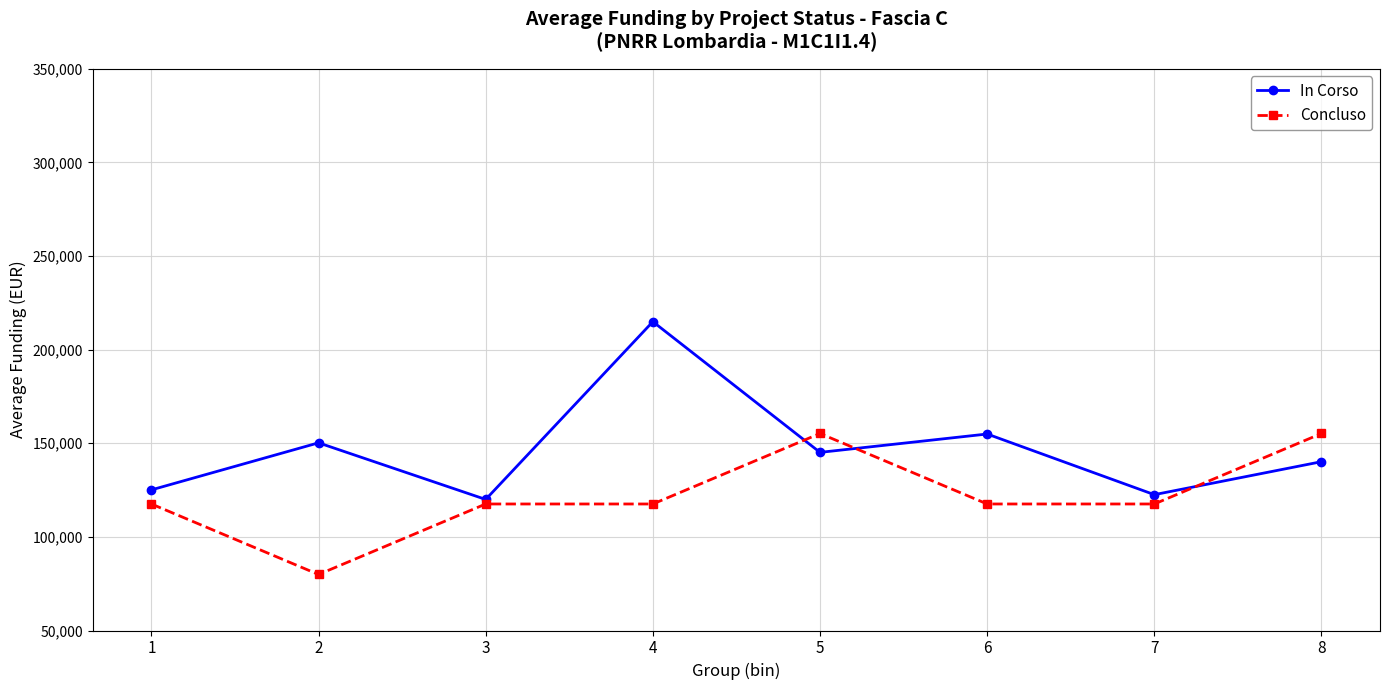

After their last crossing, which series has the higher values: Concluso or In Corso?

Concluso